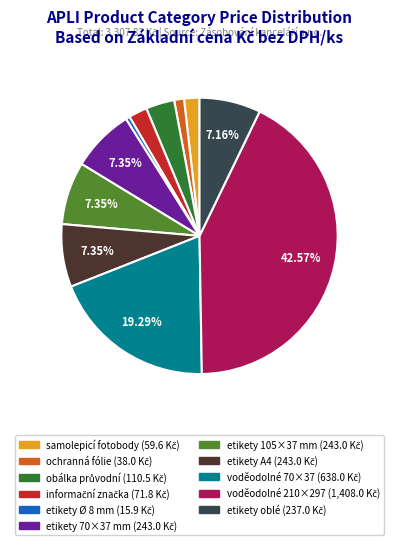

How many slices are in this pie chart?

11